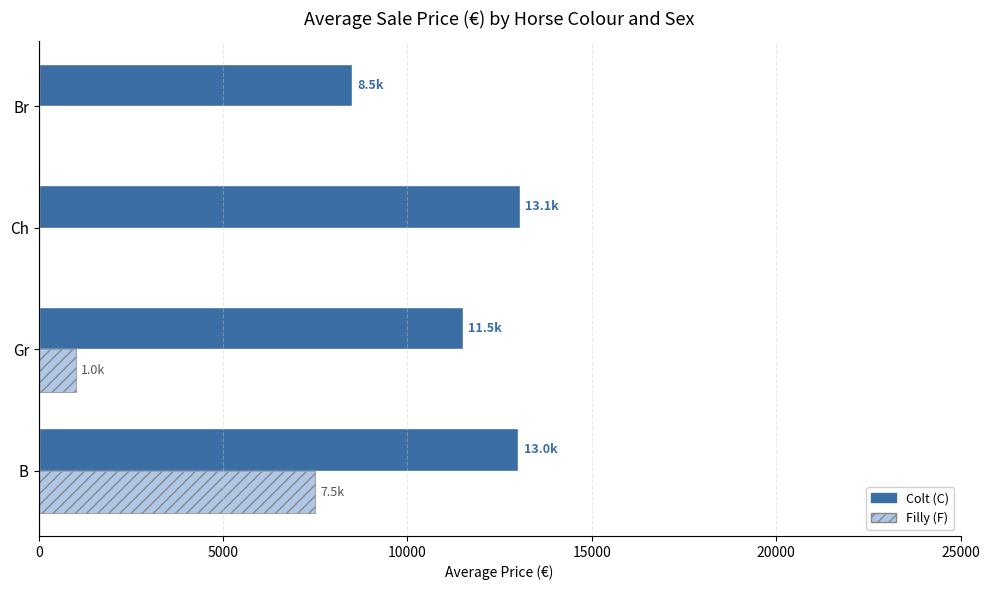

What is the approximate value of Filly (F) at Gr?

1000